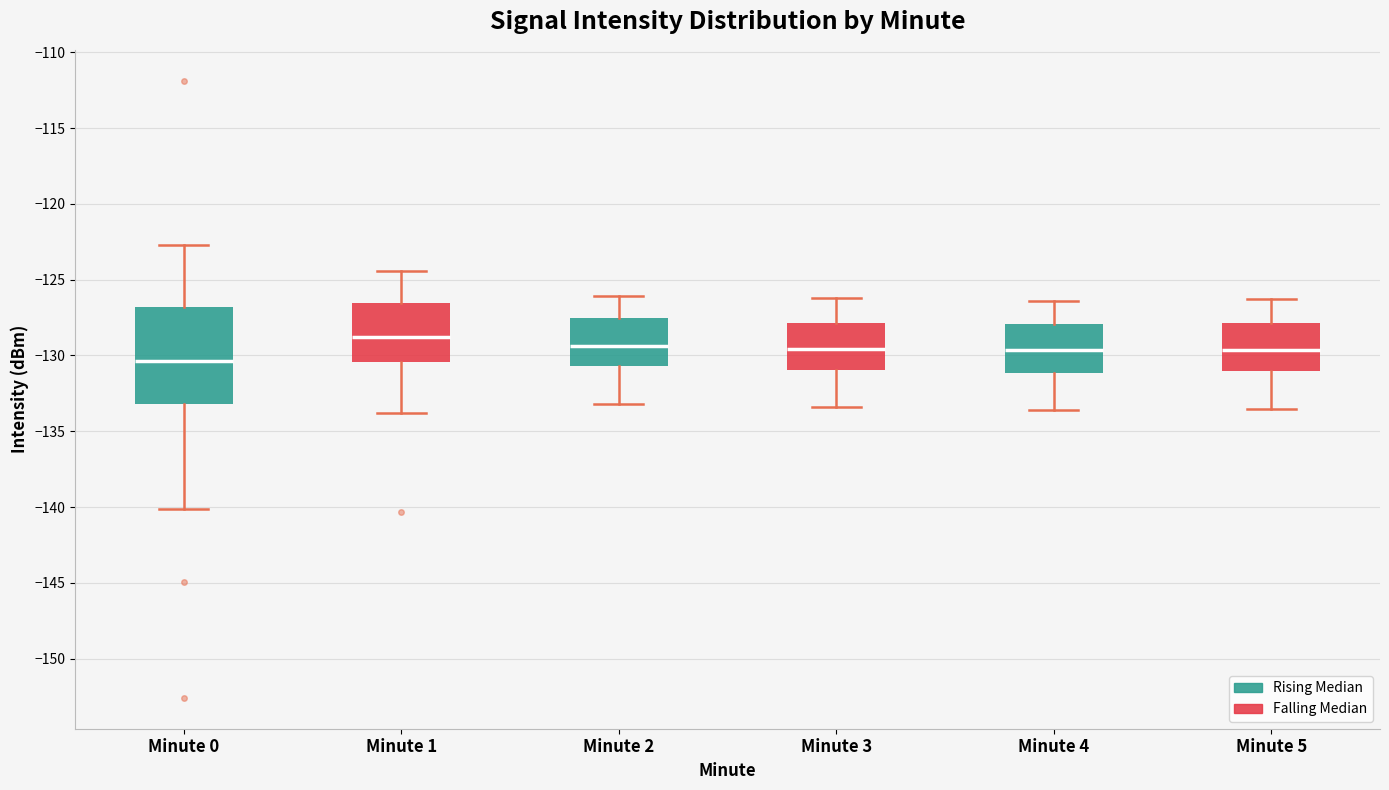

Where is the lower edge of the box for Minute 1 on the y-axis? The values are not printed on the chart, so give them approximately, as read against the axis.

-130.5